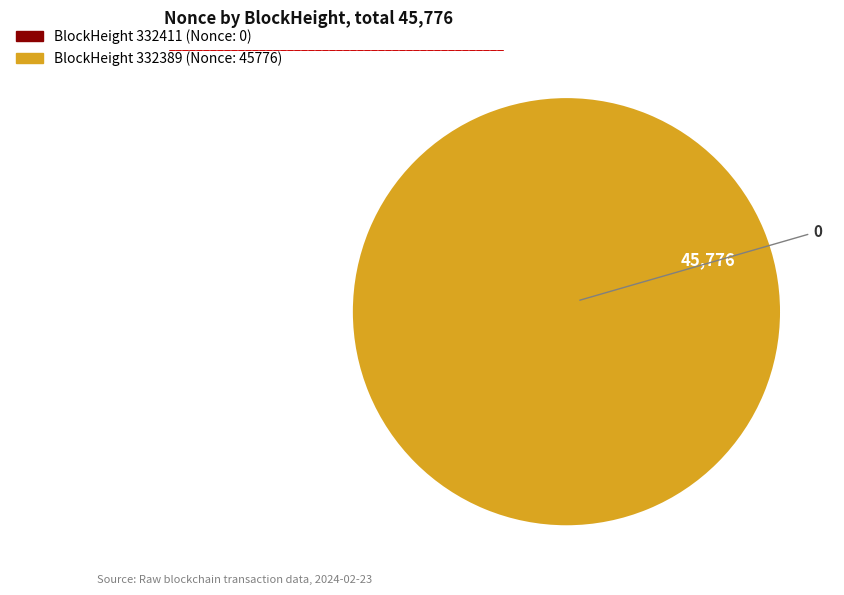

To the nearest percent, what is the difference between the largest and smallest slice percentages?

100%